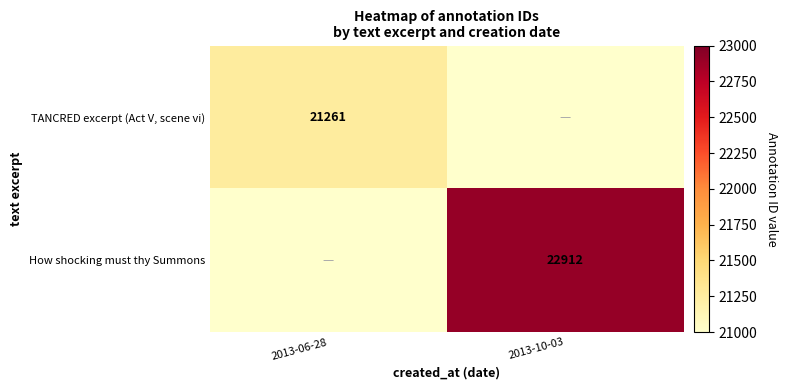

The How shocking must thy Summons series shows 34895 at 2013-10-03. True or false?

False